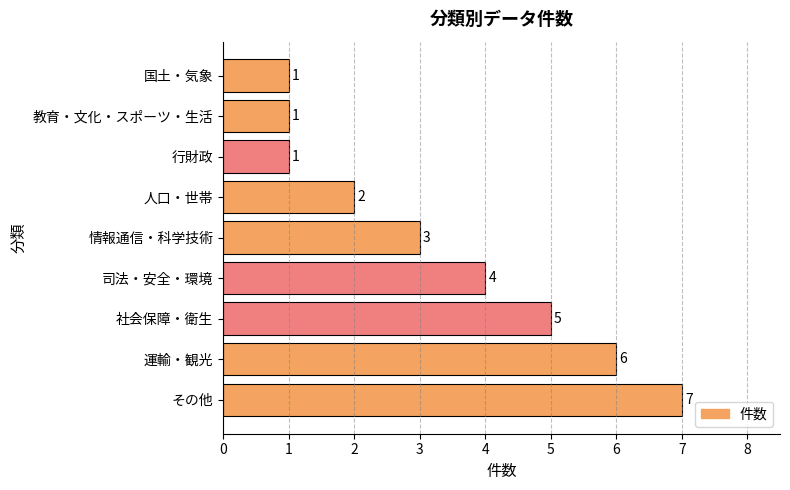

Is it true that the value at 人口・世帯 is 1?

False